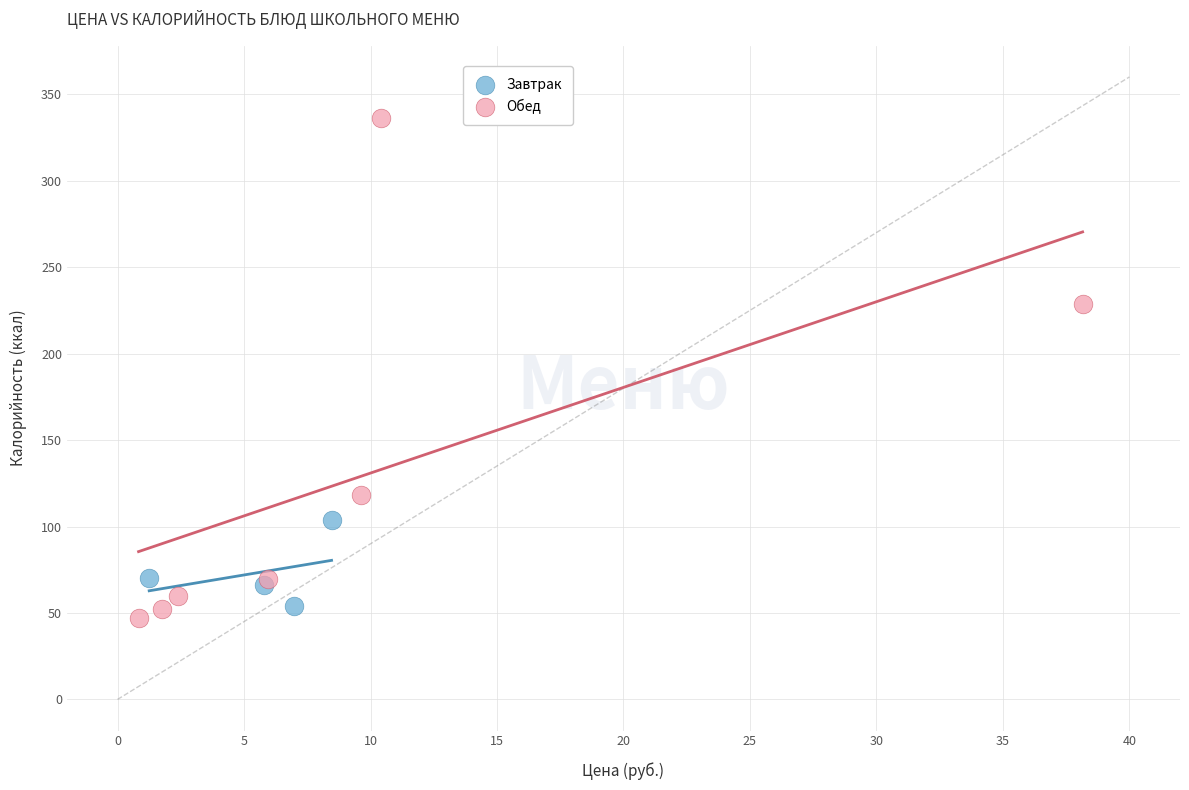

Which series contains the highest Y value?

Обед